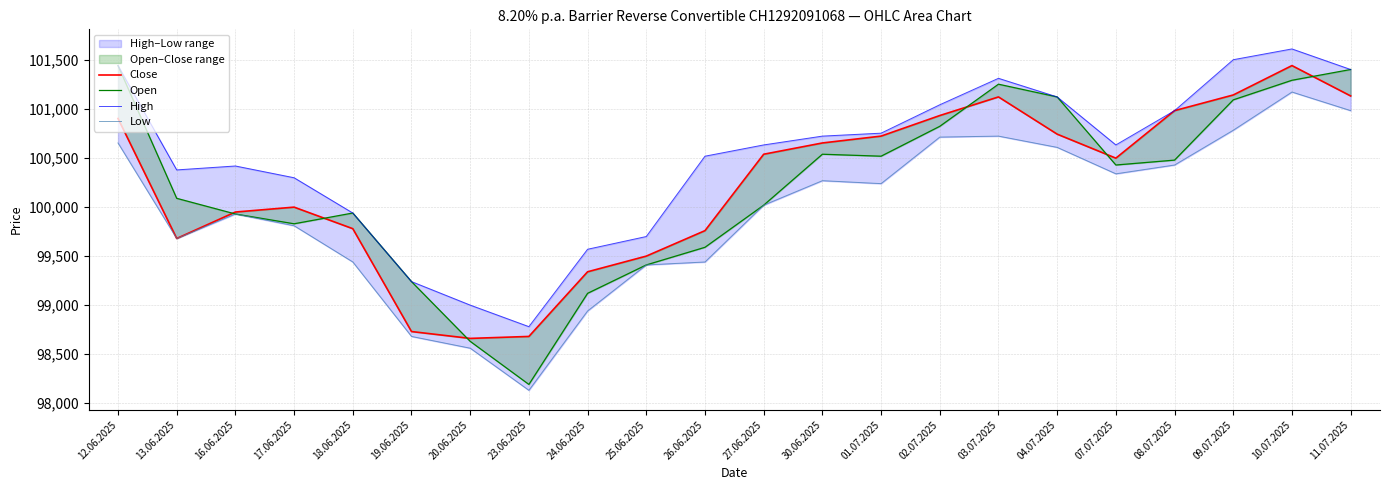

What is the label of the 20th point from the right?

16.06.2025